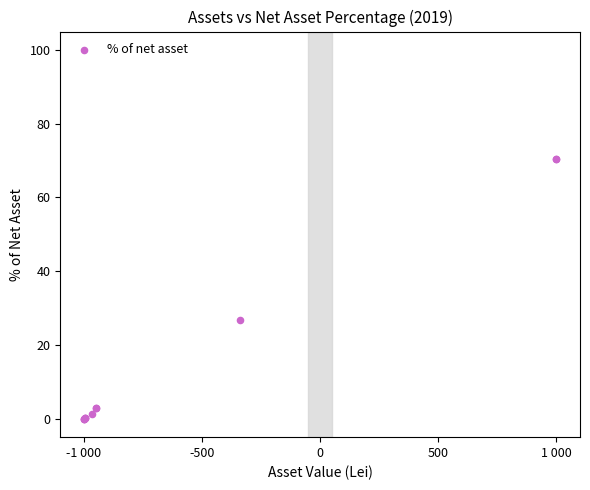

What Y value in the scatter plot is closest to 35?

26.8